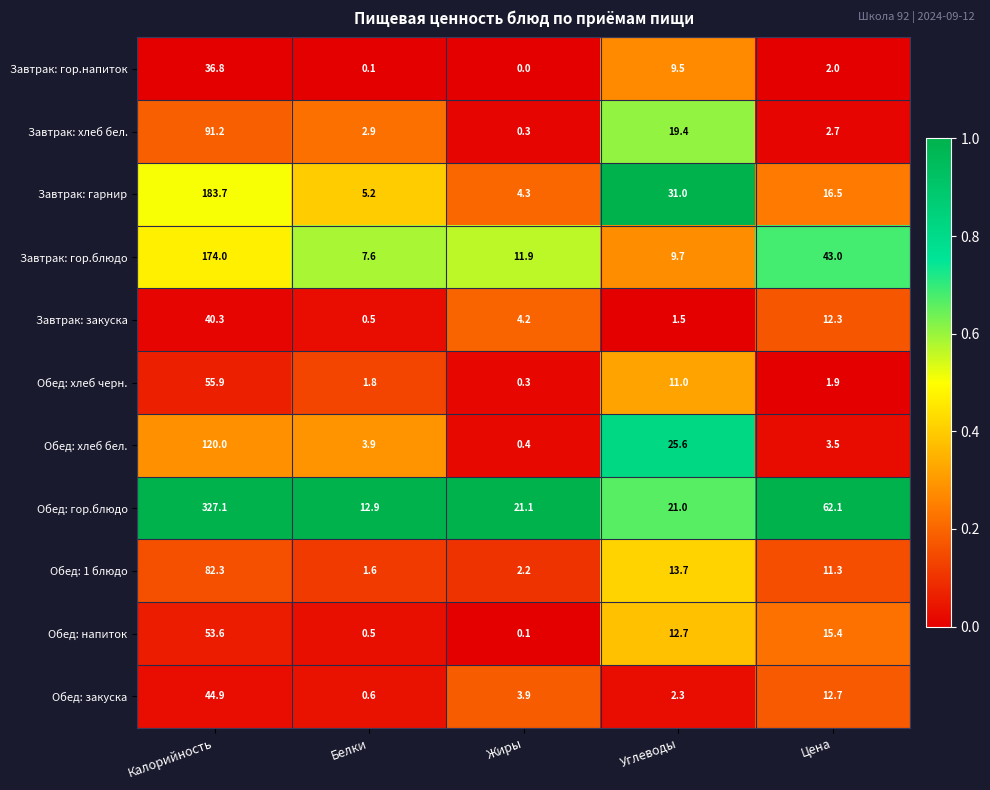

What is the difference between the maximum and minimum values in the Обед: хлеб черн. series?

55.6